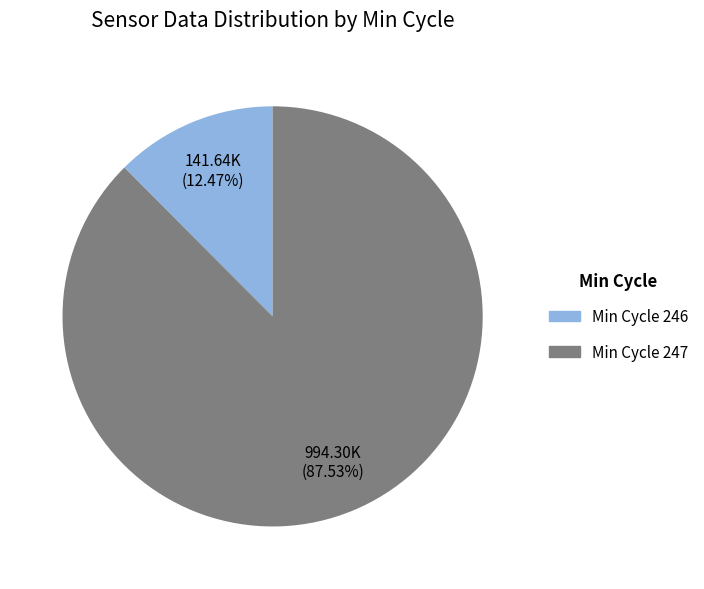

Is there a majority slice in this chart?

Yes